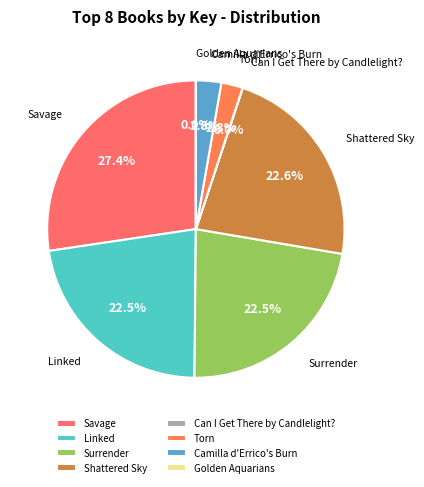

Does Shattered Sky account for over 50% of the chart?

No